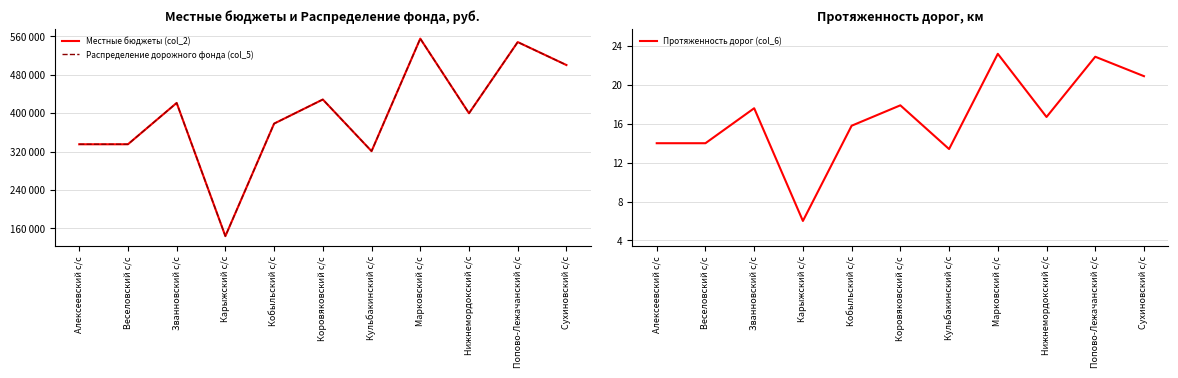

How many data points does each series have?

11